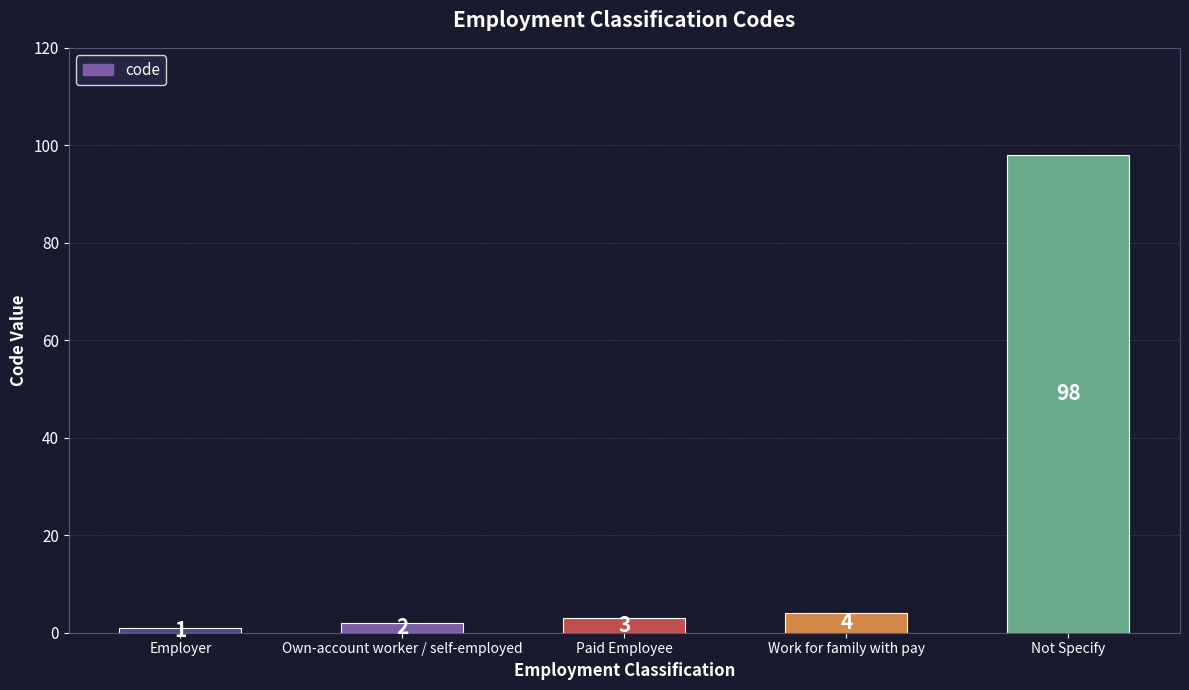

What is the difference between the values at Employer and Not Specify?

97